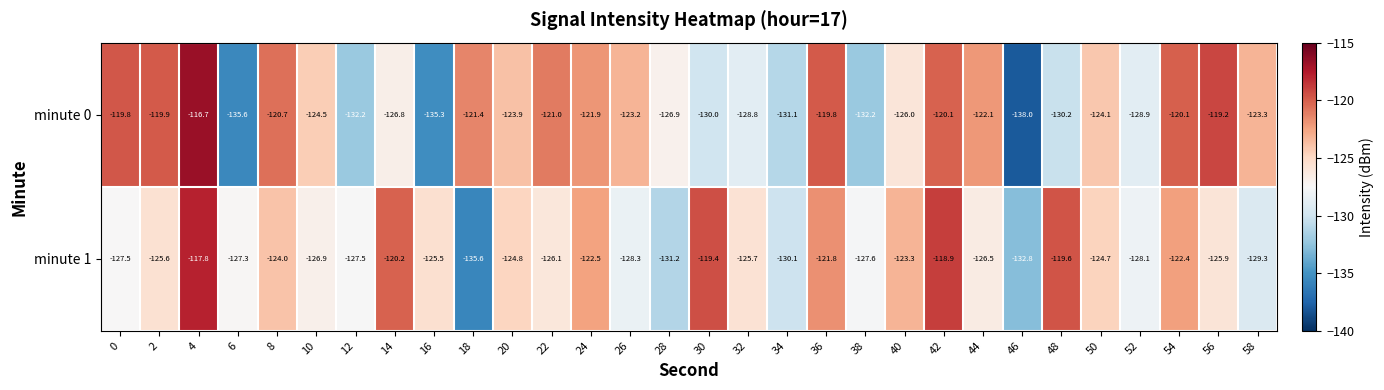

What is the sum of the minute 1 values at 52 and 38?

-255.7